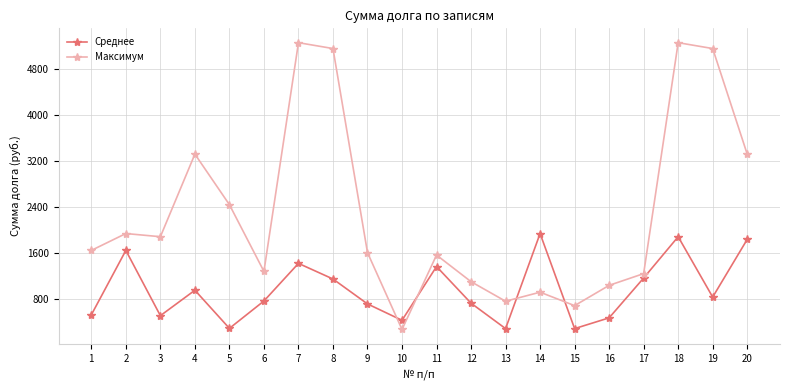

Which category has the lowest value in the Максимум series?

10